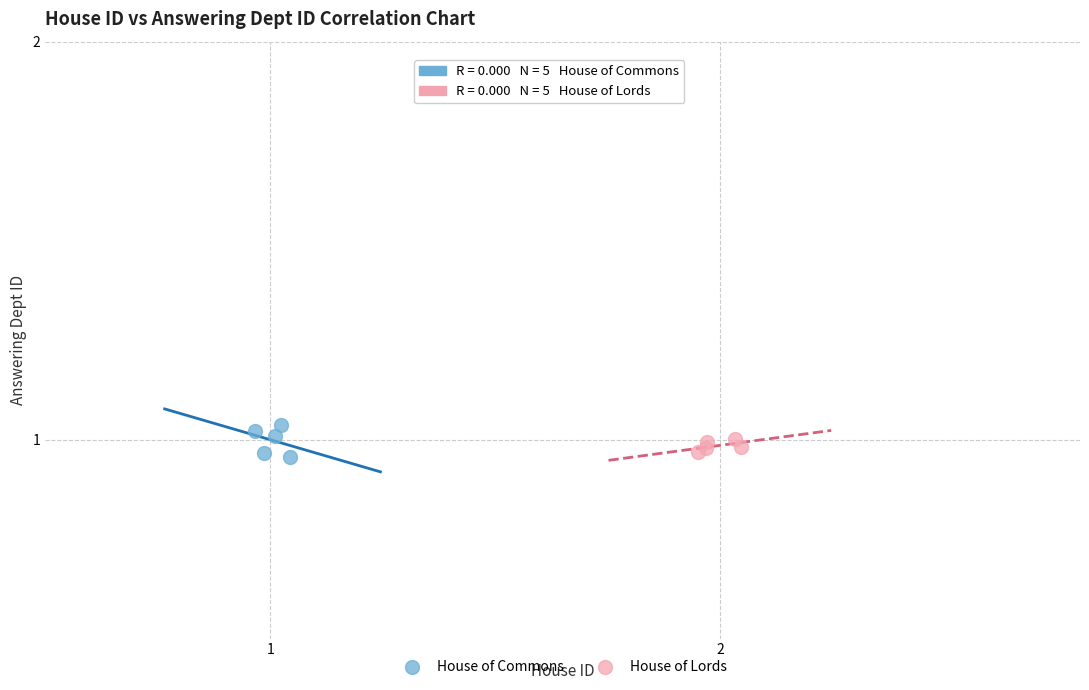

Which series contains the lowest Y value?

House of Commons